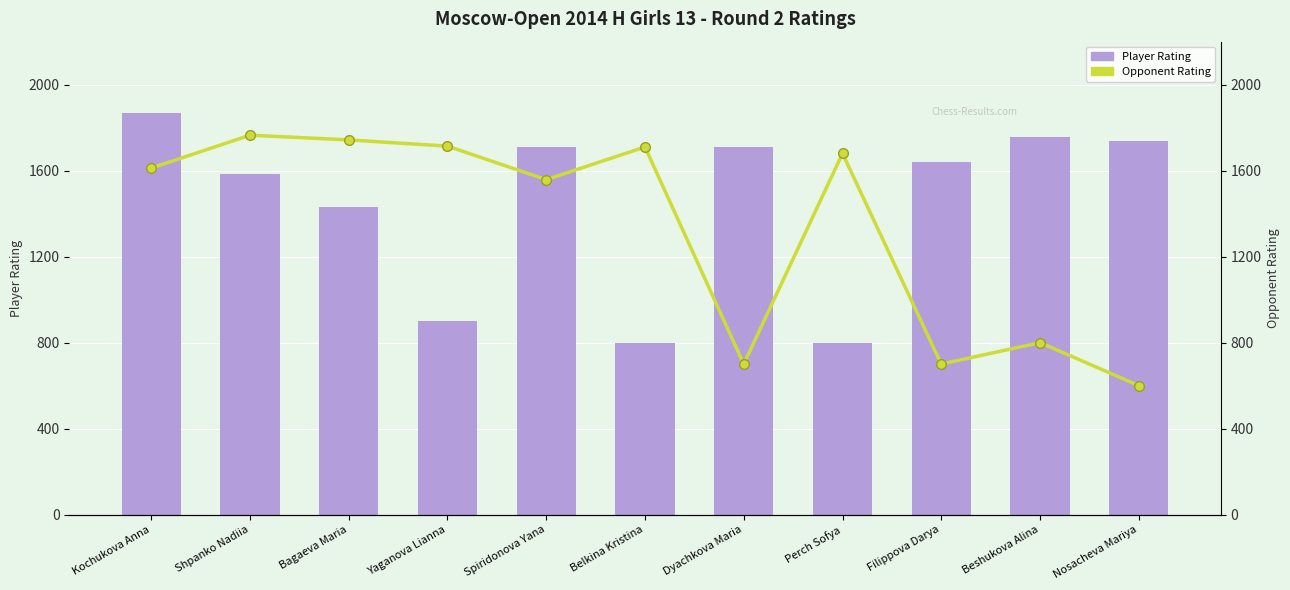

Which category has the highest value across all series?

Kochukova Anna